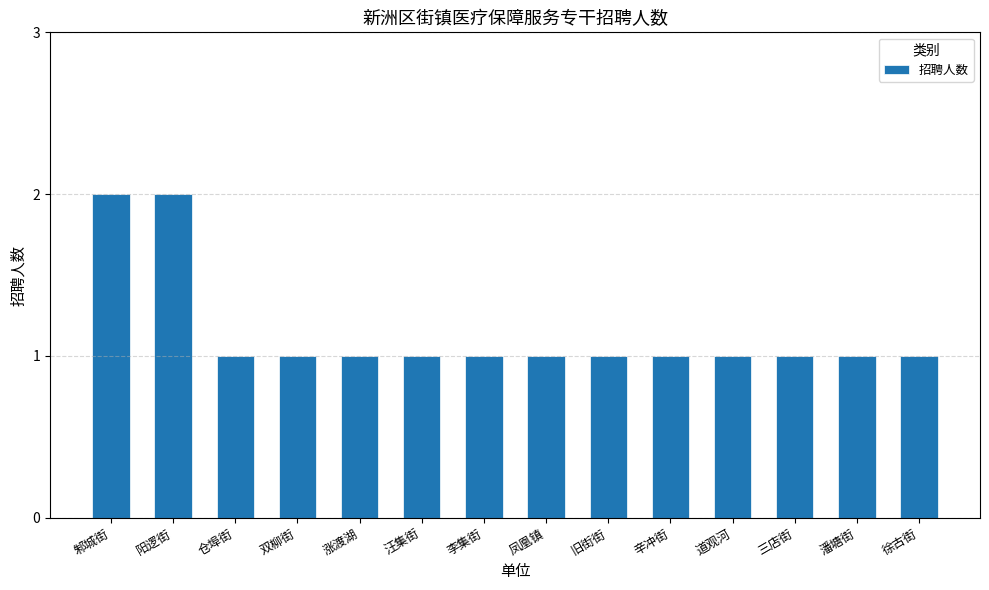

True or false: the data shows 0 at 双柳街.

False